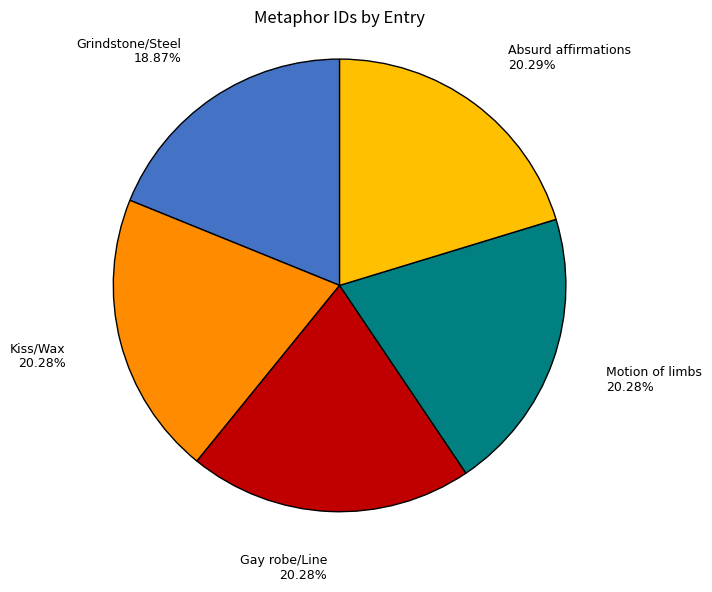

Which category has the smallest portion of the pie?

Grindstone/Steel